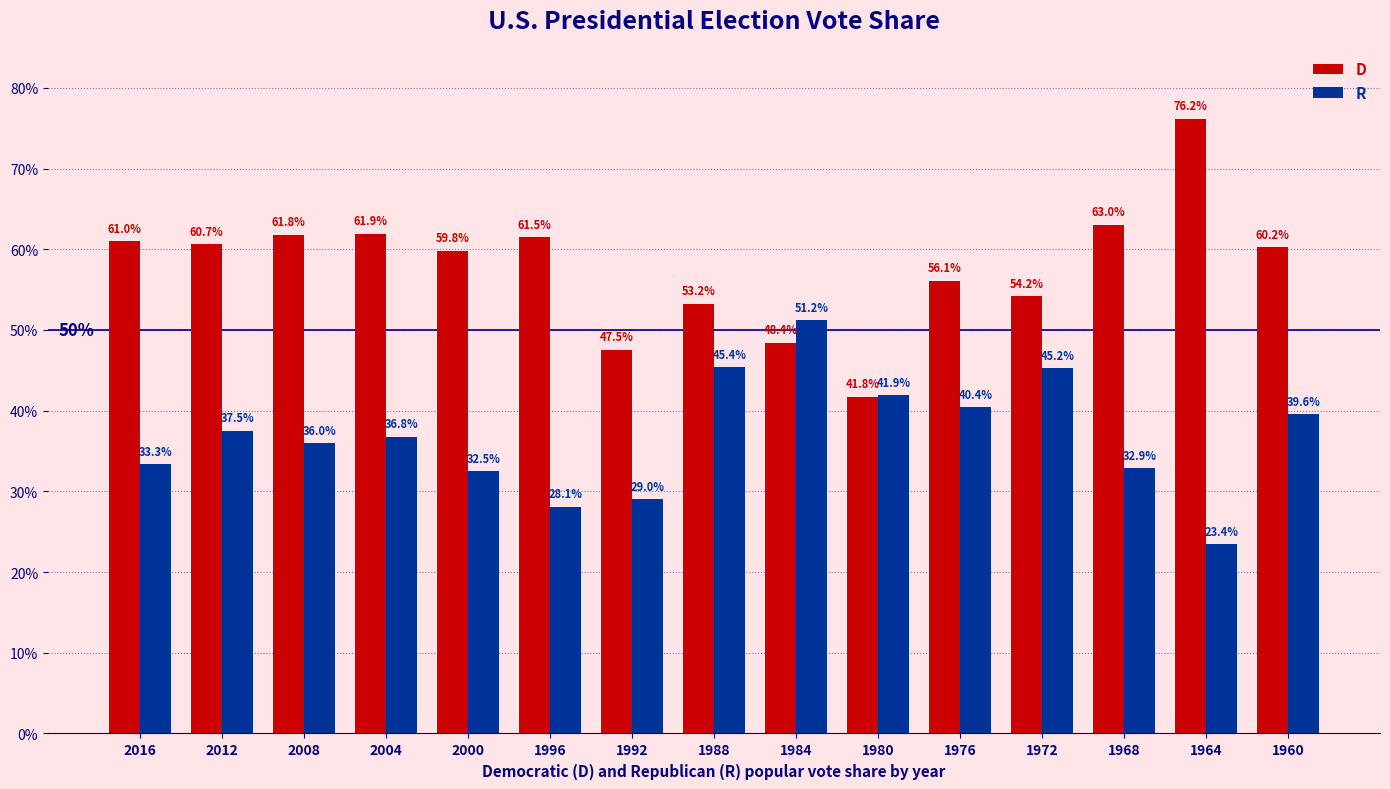

Are the bars grouped side by side (vs. stacked)?

Yes